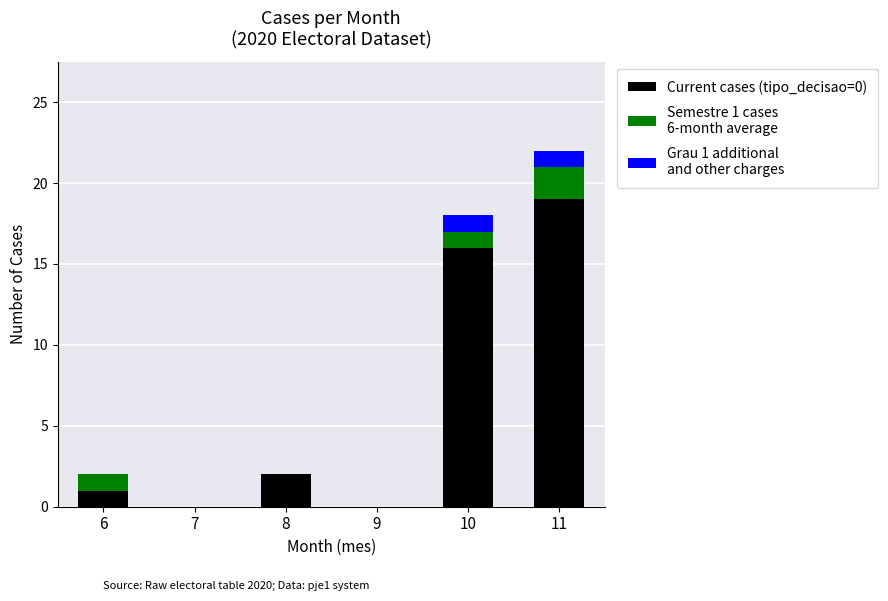

At which category is the sum across all series the highest?

11